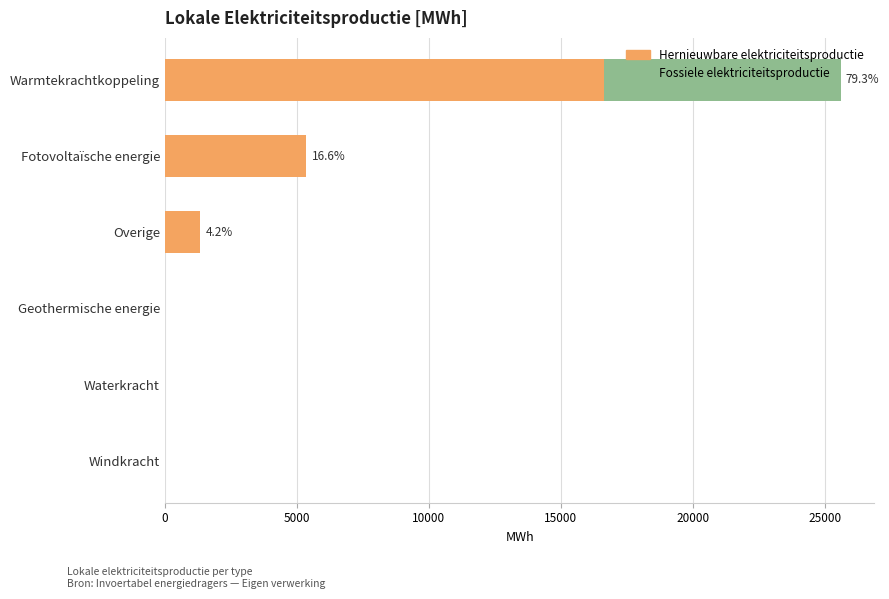

True or false: Hernieuwbare elektriciteitsproductie has a value of 5356.4 at Fotovoltaïsche energie.

True